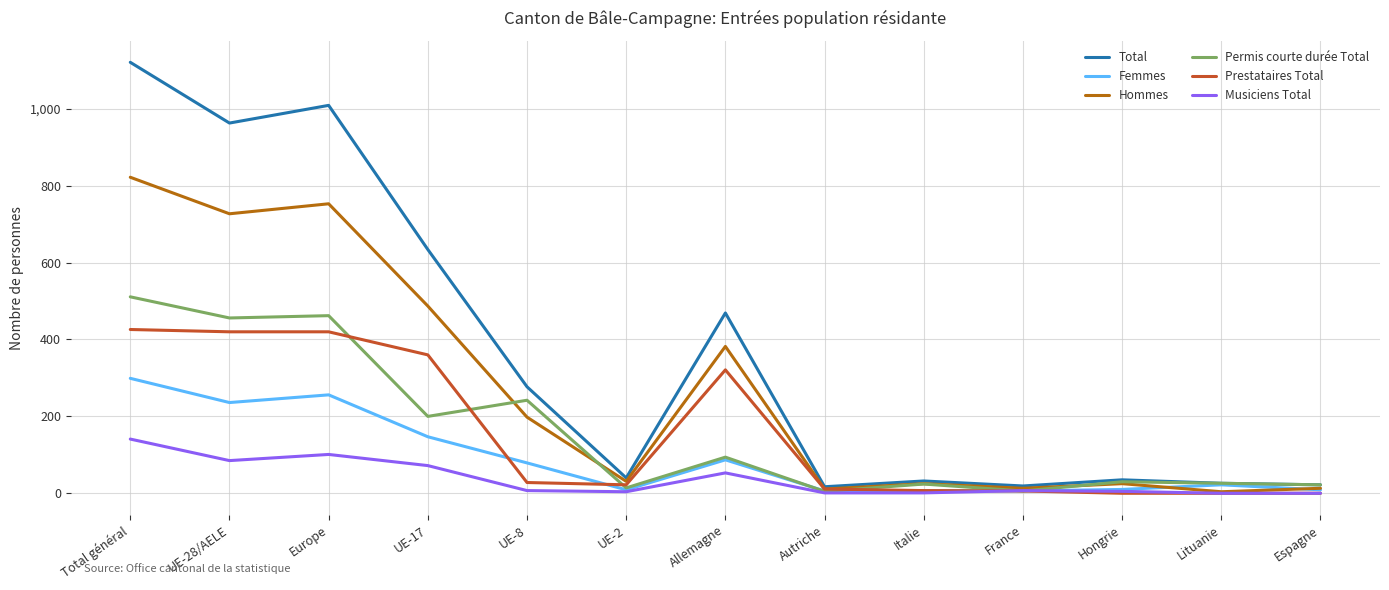

Which series has the largest total across all categories?

Total